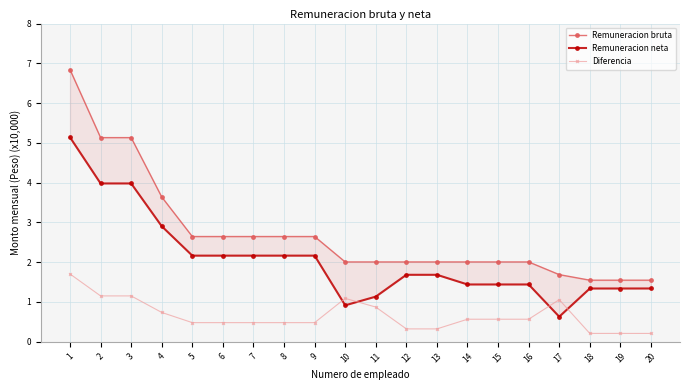

Which series has the largest total across all categories?

Remuneracion bruta